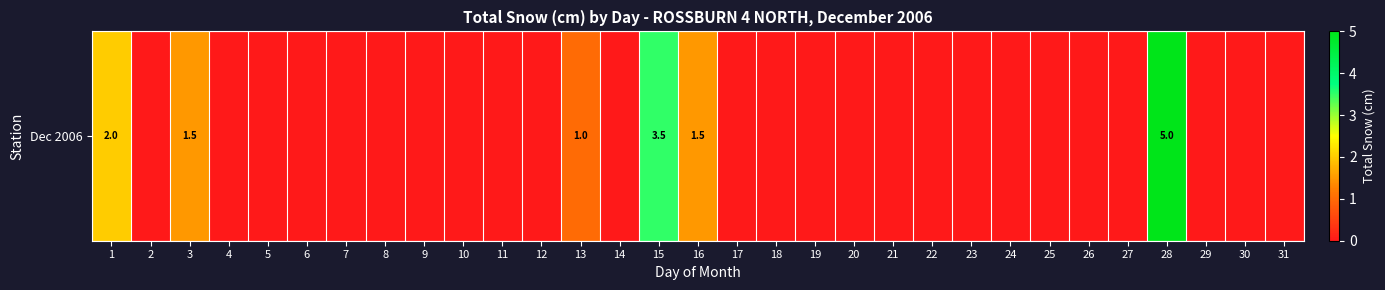

What is the difference between the maximum and second lowest values?

5.0